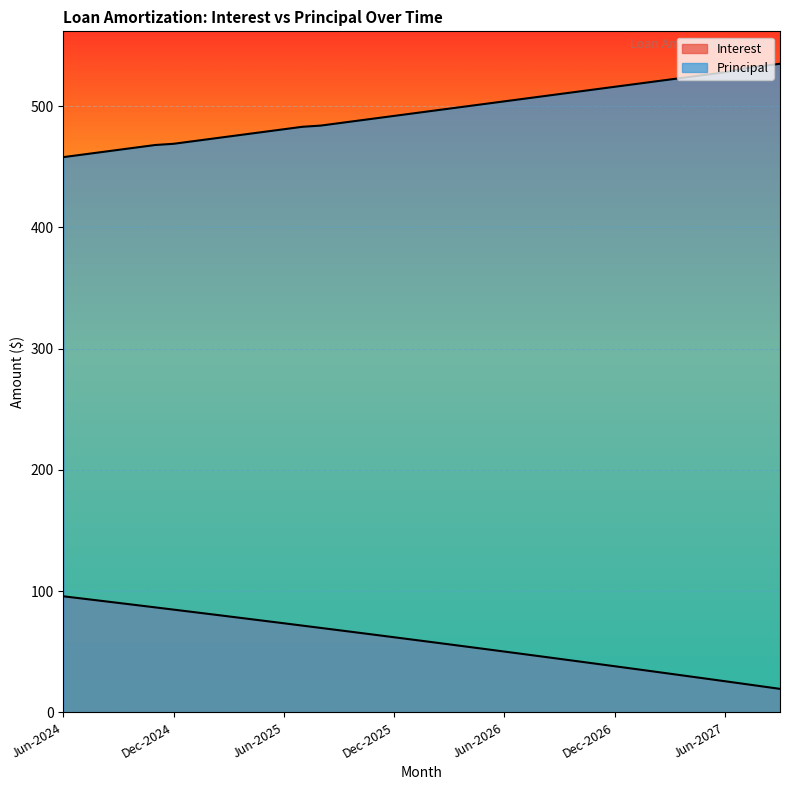

How many series are shown in this chart?

2